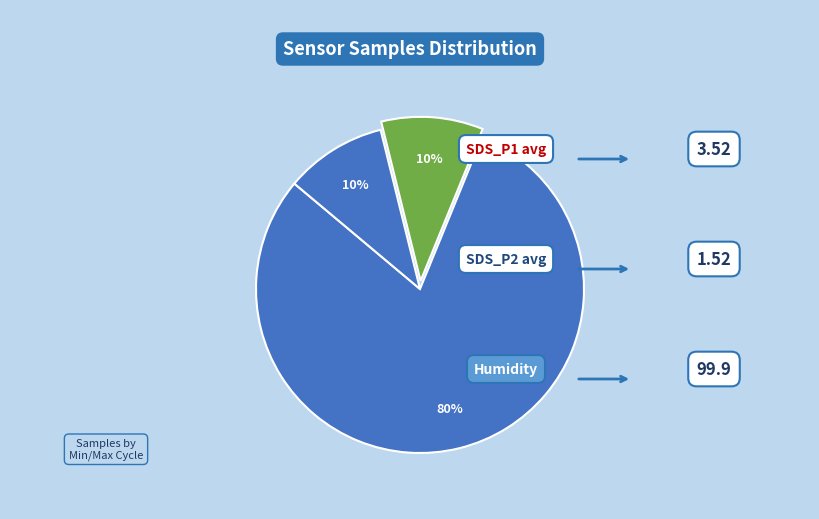

How many slices are in this pie chart?

3